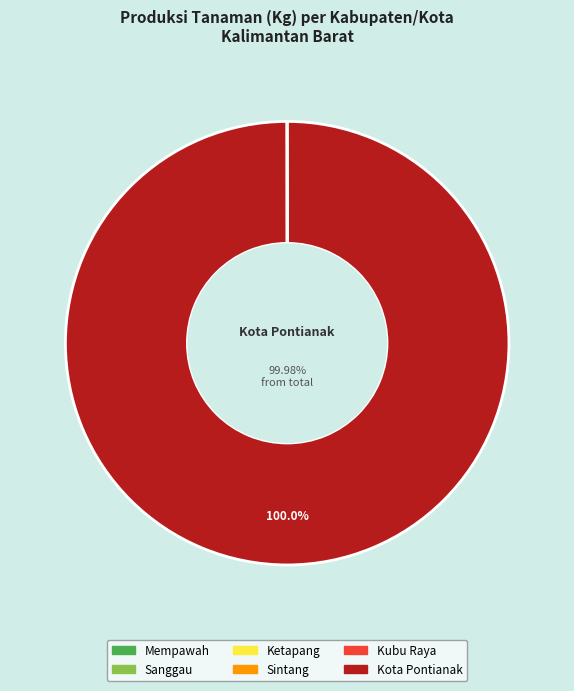

Which slice represents more than half of the pie?

Kota Pontianak